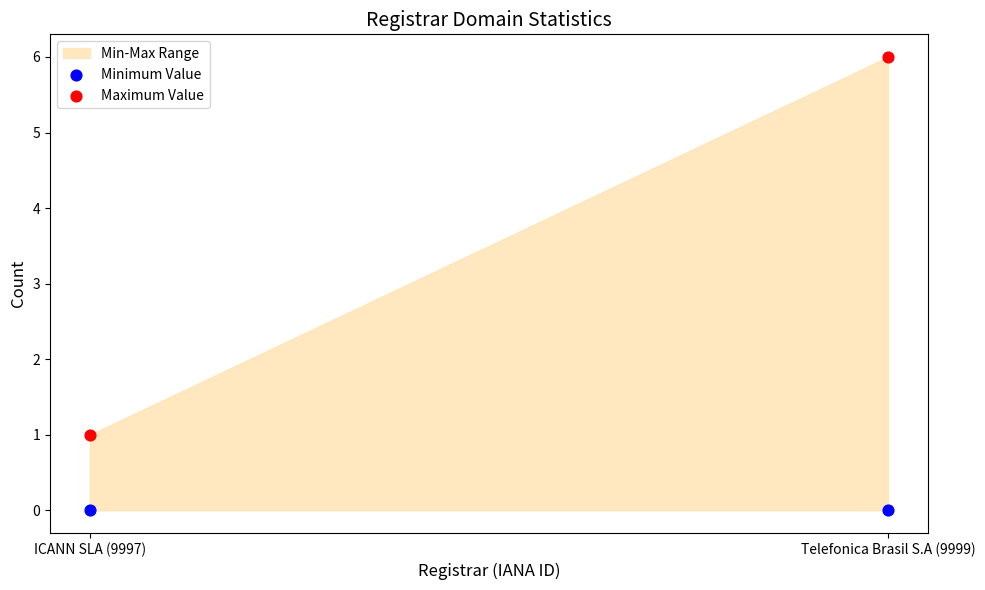

Which series has the widest spread of Y values?

Maximum Value